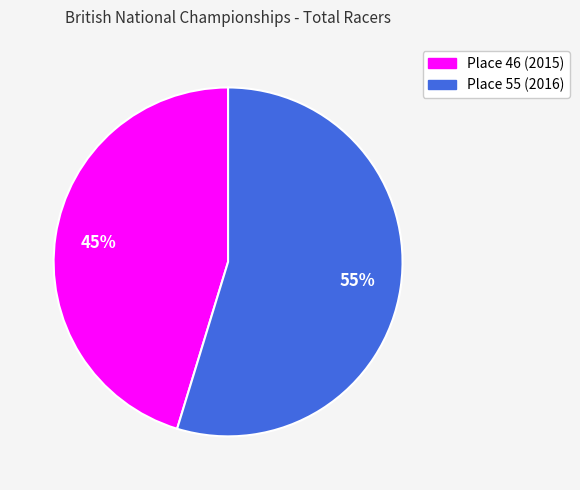

Rank the categories by value from highest to lowest.

Place 55 (2016), Place 46 (2015)